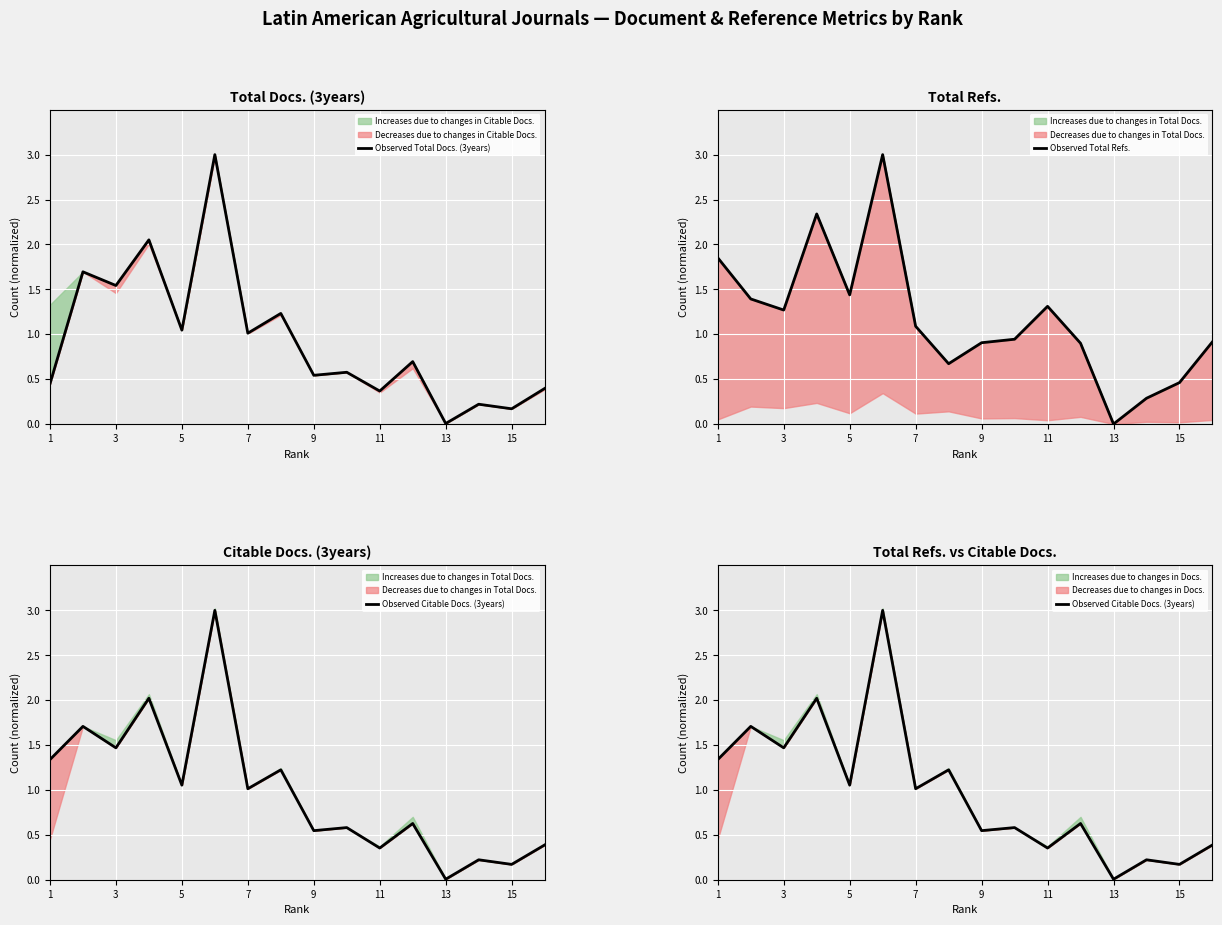

What is the difference between the maximum and minimum values in the Observed Citable Docs. (3years) series?

3.0